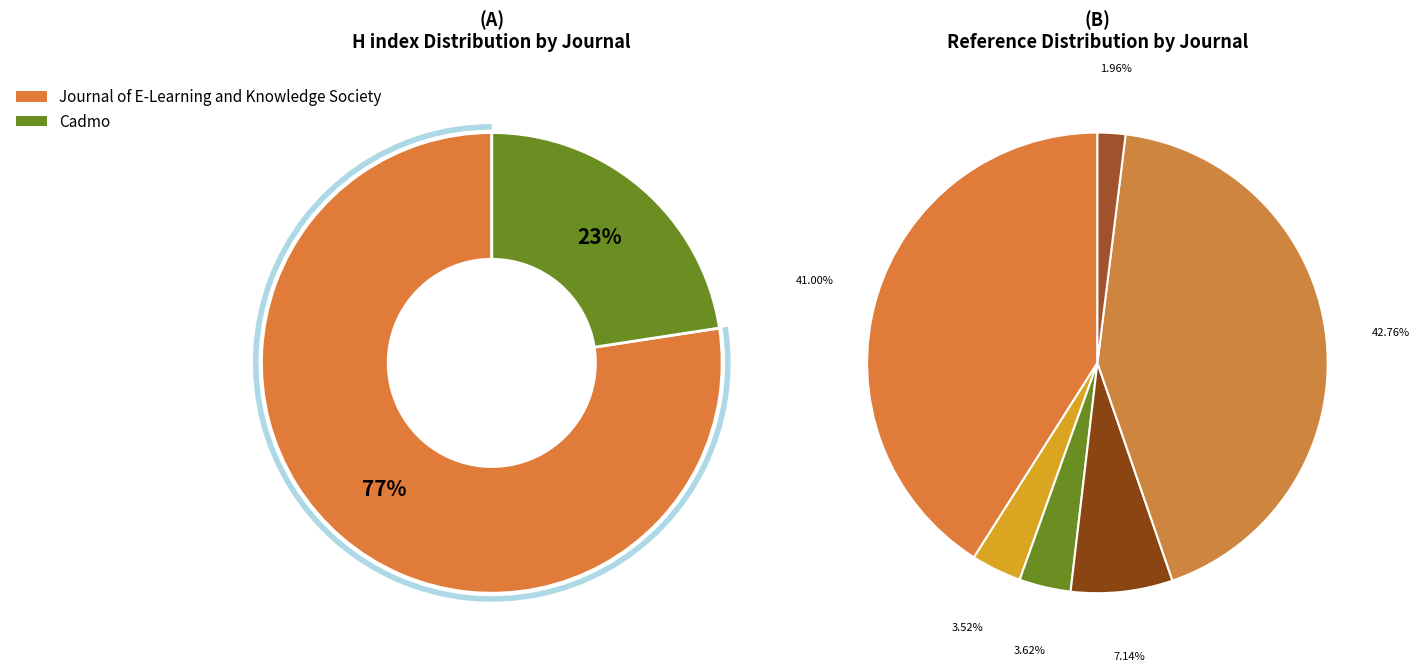

Which has a higher value, Cadmo or Journal of E-Learning and Knowledge Society?

Journal of E-Learning and Knowledge Society